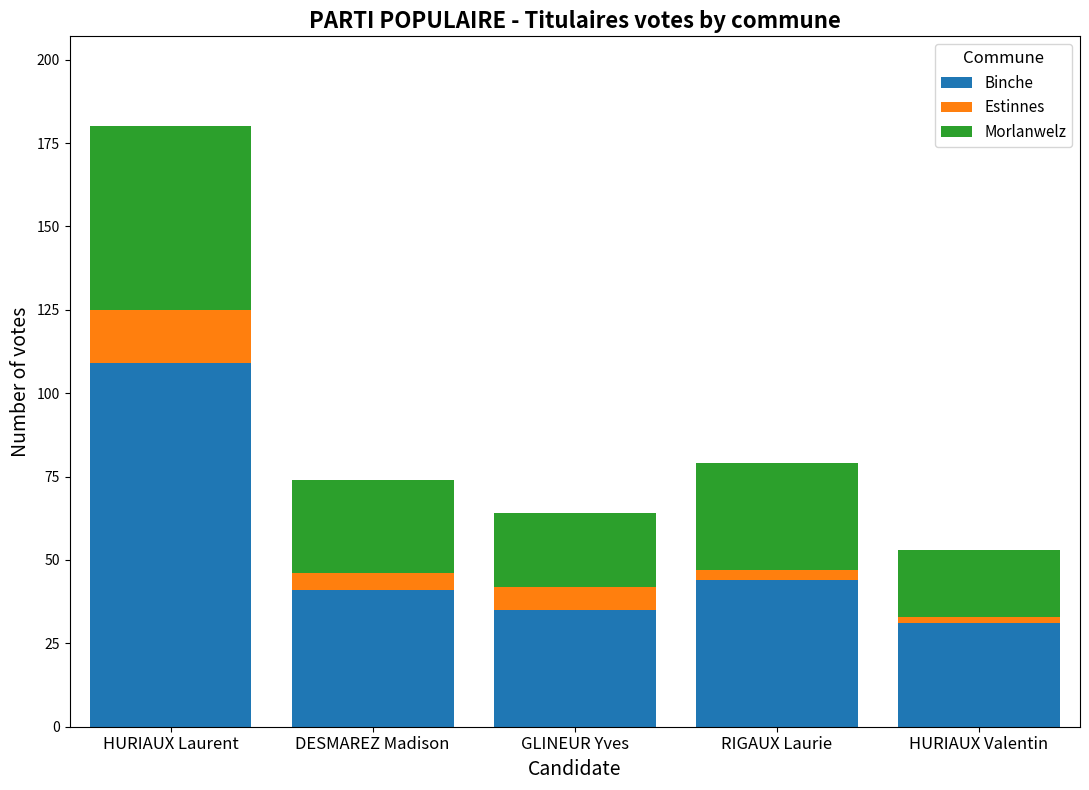

What is the difference between the Binche values at GLINEUR Yves and DESMAREZ Madison?

6